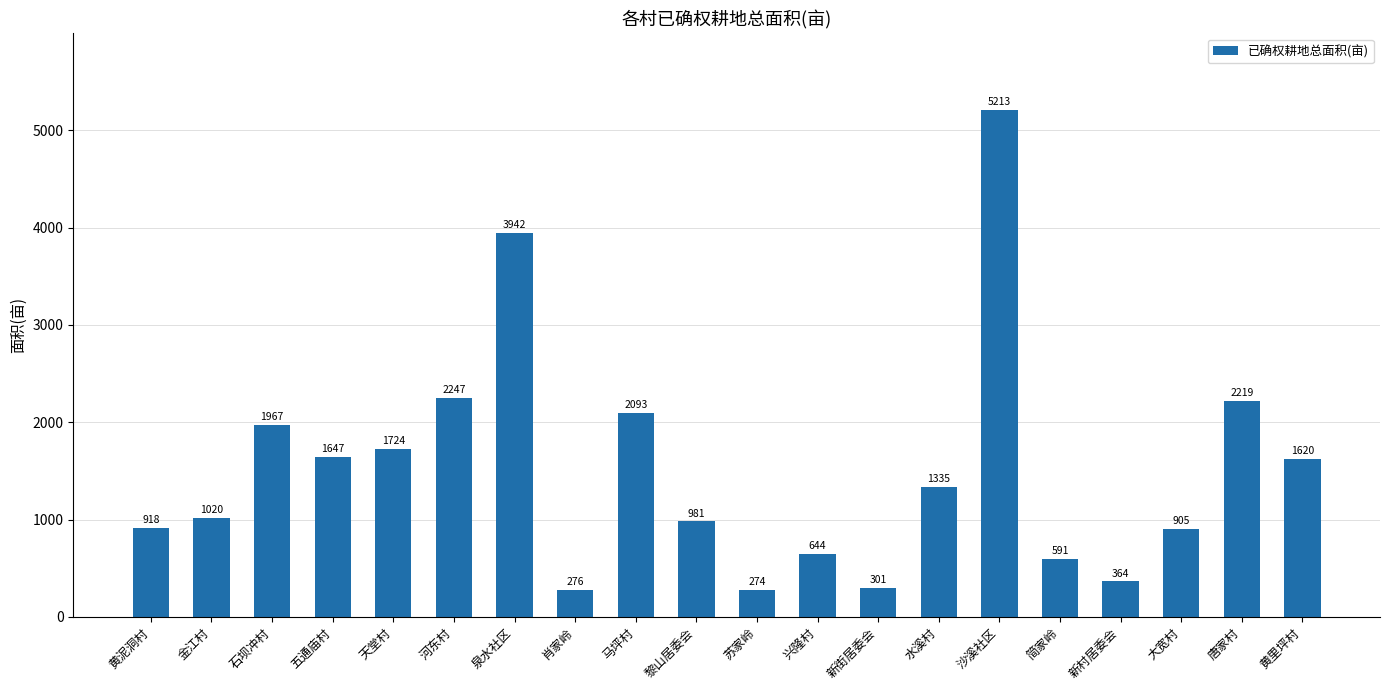

At which label does the data first exceed 1335?

石坝冲村